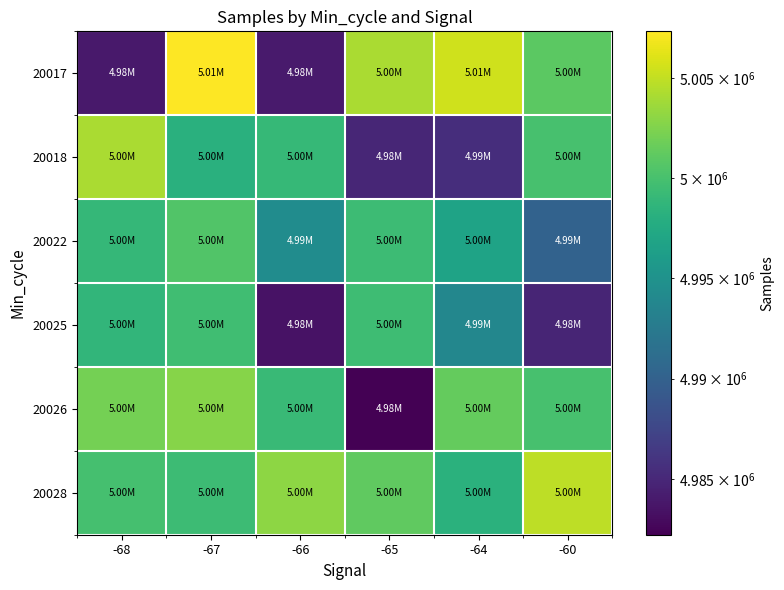

Which has a higher value, -60 or -66?

-60